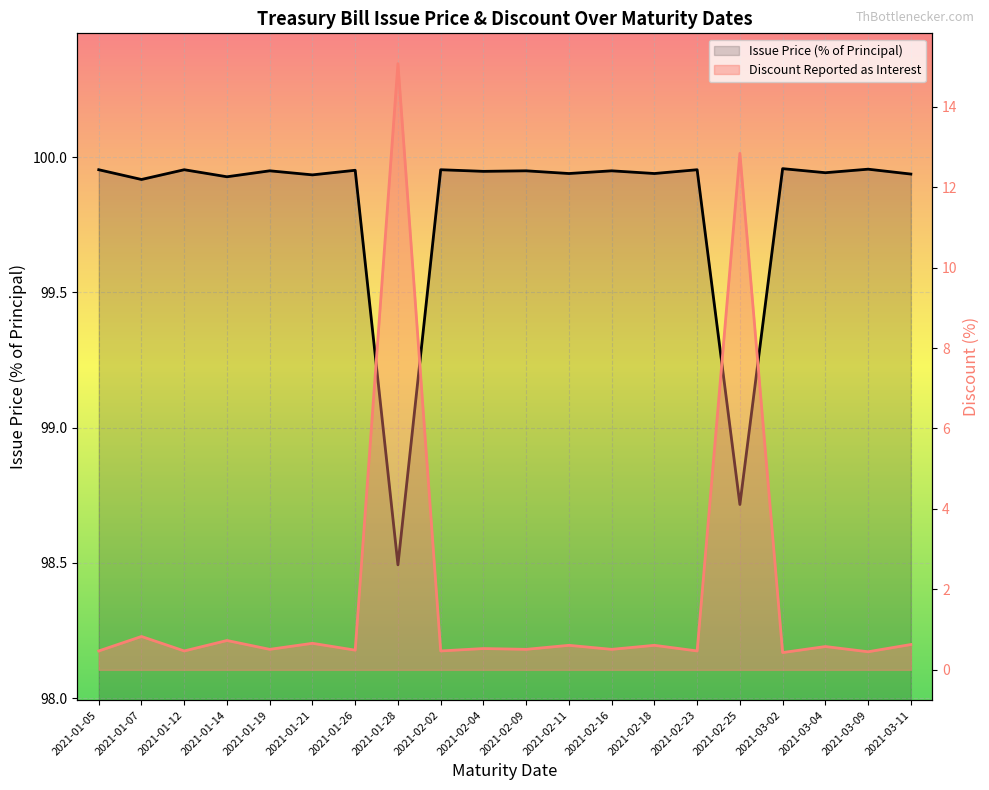

Count the number of data series in this chart.

2